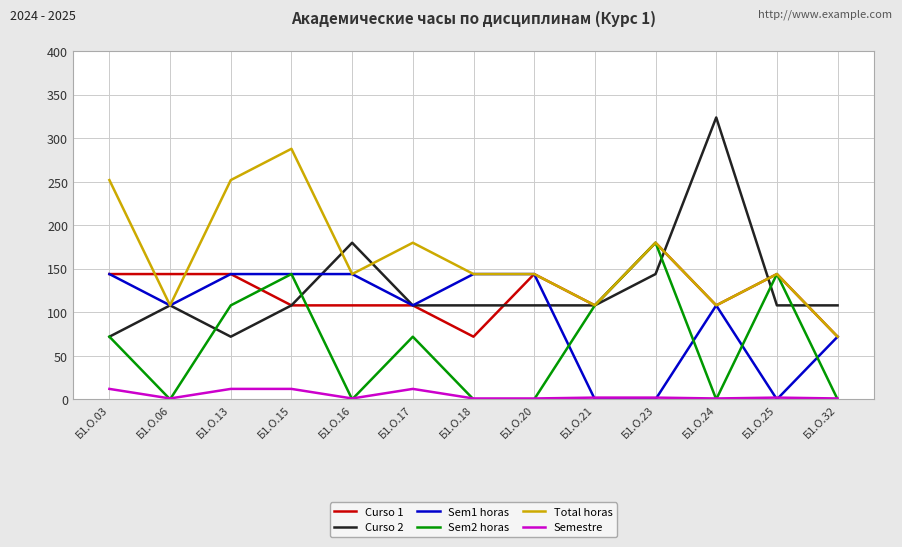

In Curso 2, how many points are higher than both neighbors (excluding endpoints)?

3